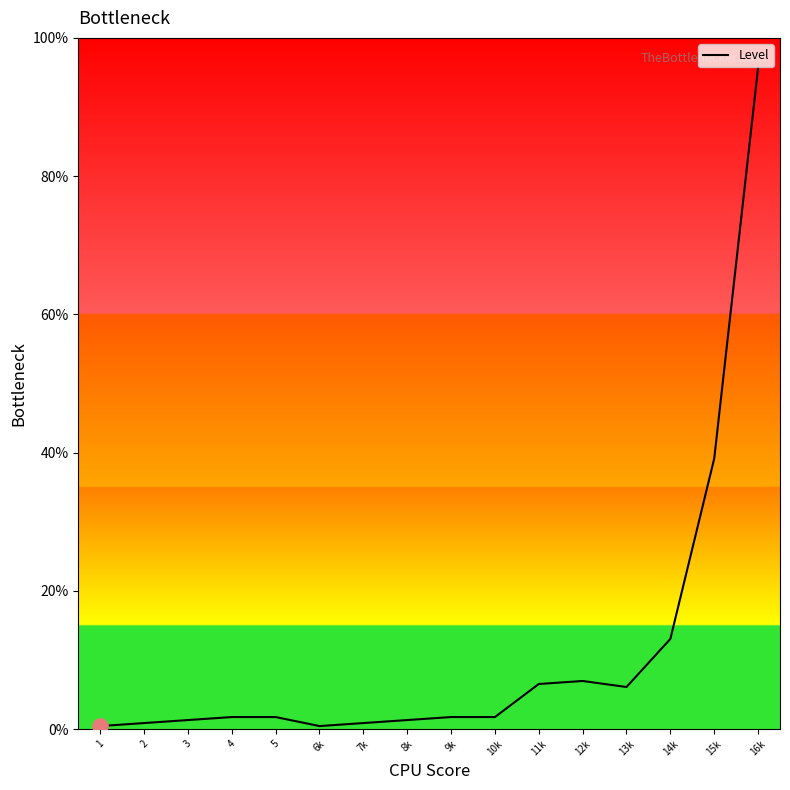

What is the change in value from 5 to 14k?

+11.3